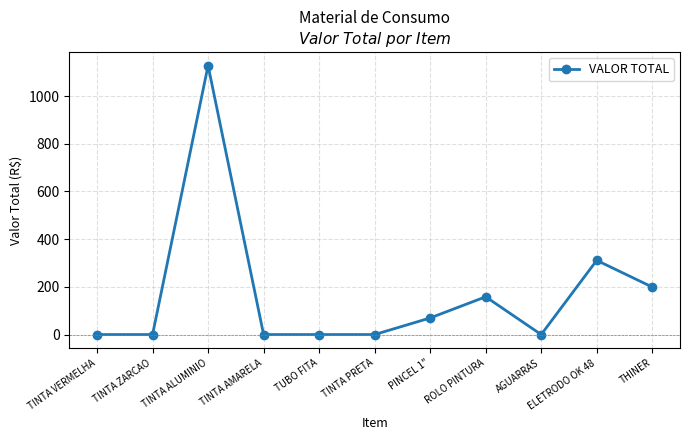

At which category does the data reach its first local peak?

TINTA ALUMINIO